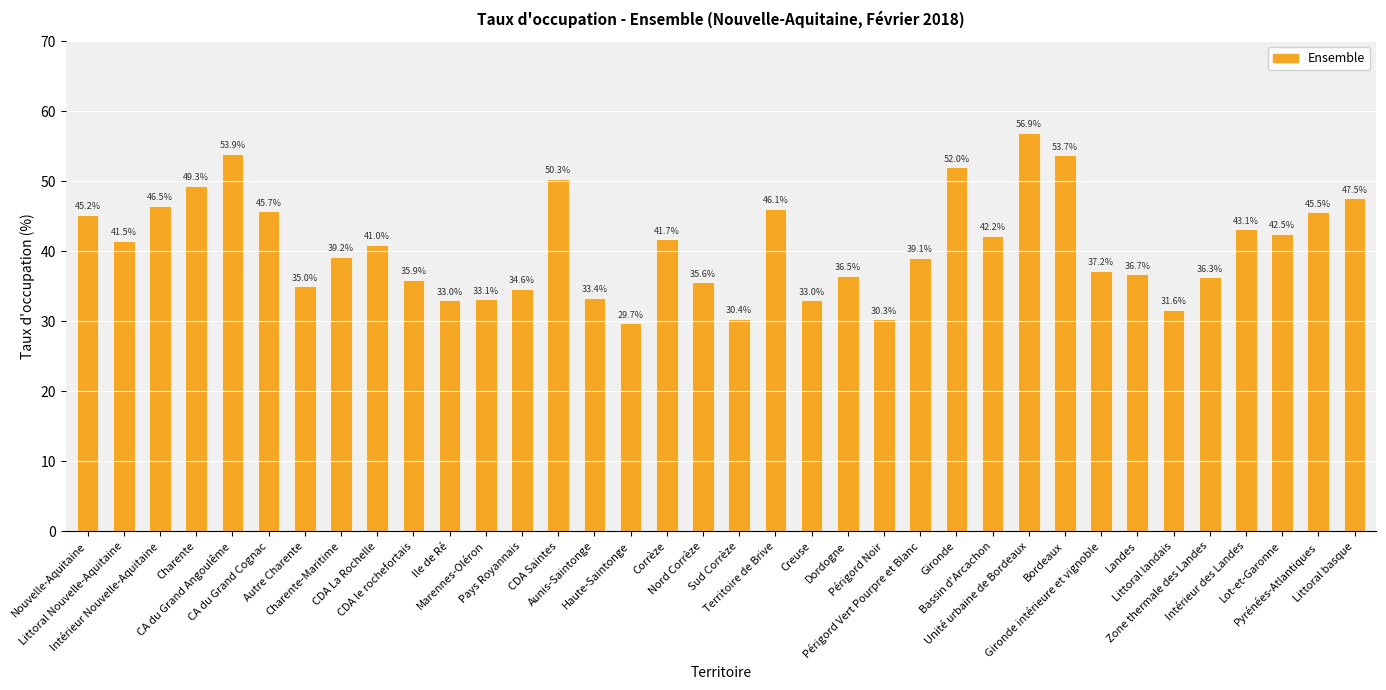

What is the difference between the maximum and minimum values?

27.2